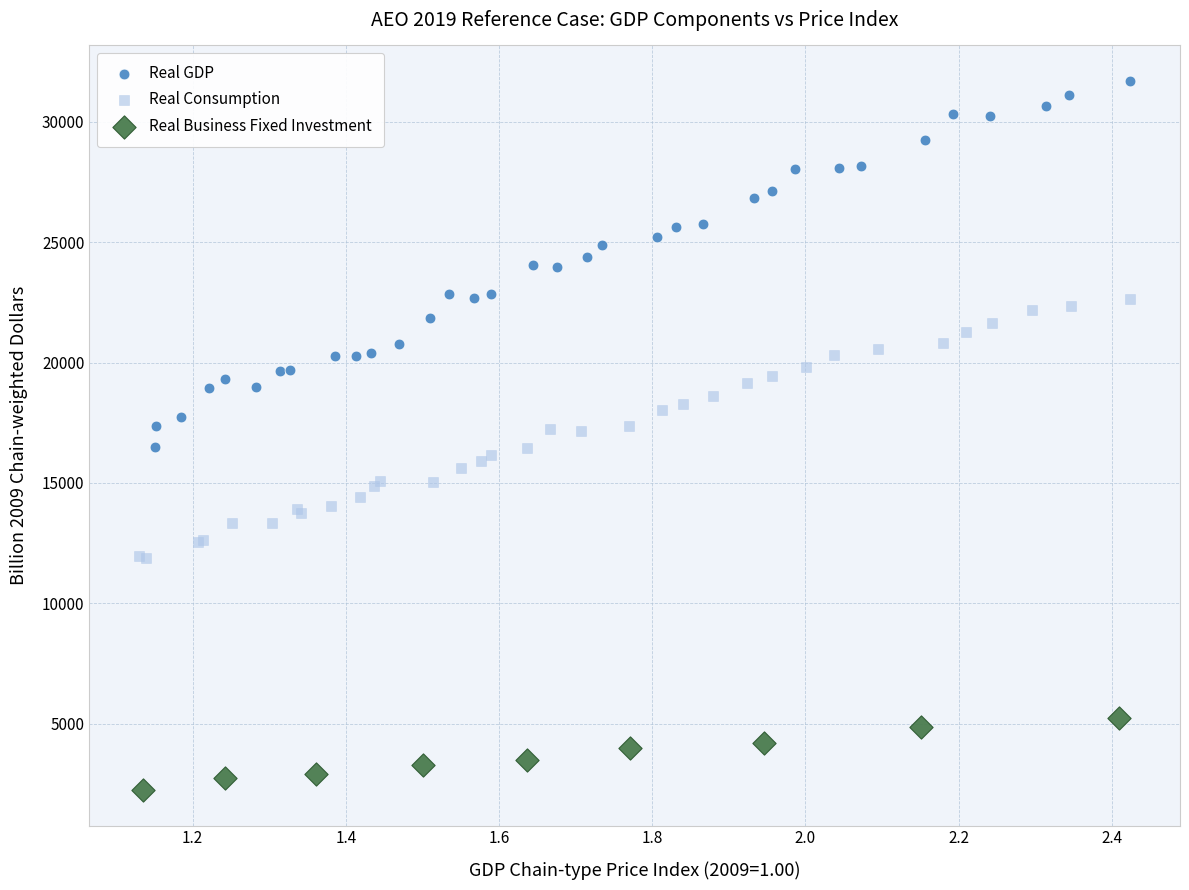

Which series contains the highest Y value?

Real GDP